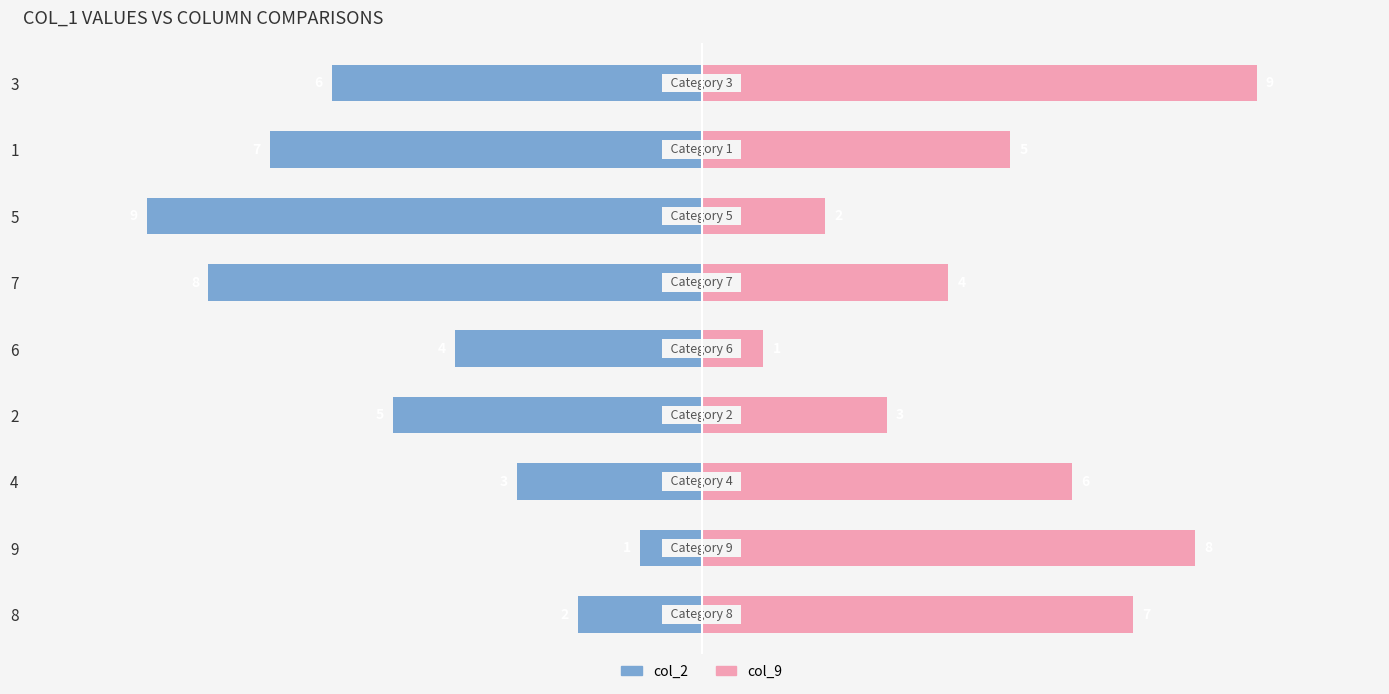

At which category does the chart reach its minimum across all series?

5